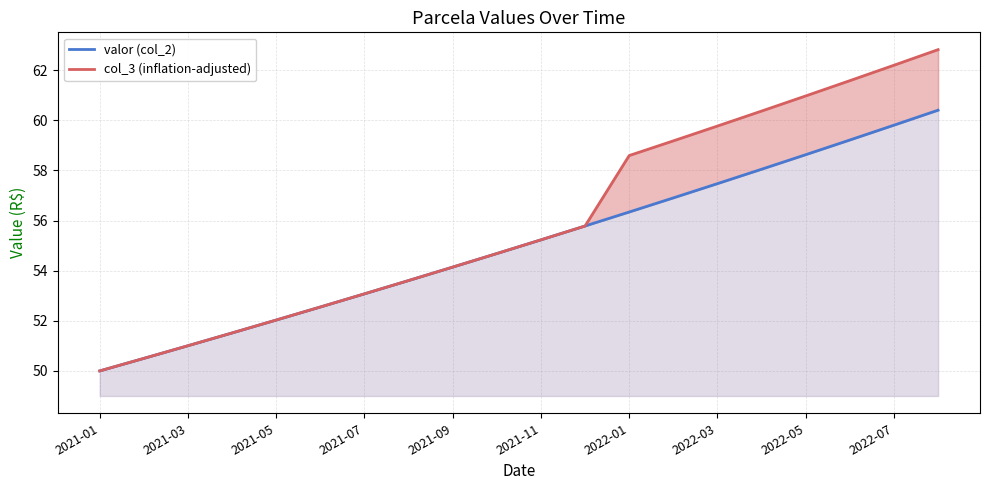

What is the difference between the col_3 (inflation-adjusted) values at 2022-03 and 2021-01?

9.8